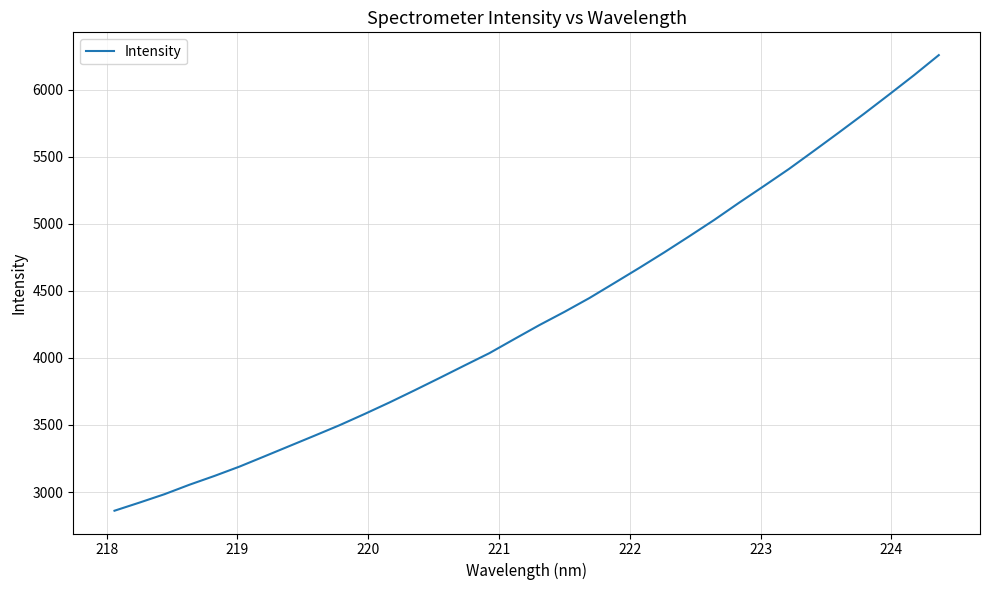

What is the smallest value displayed?

2860.4